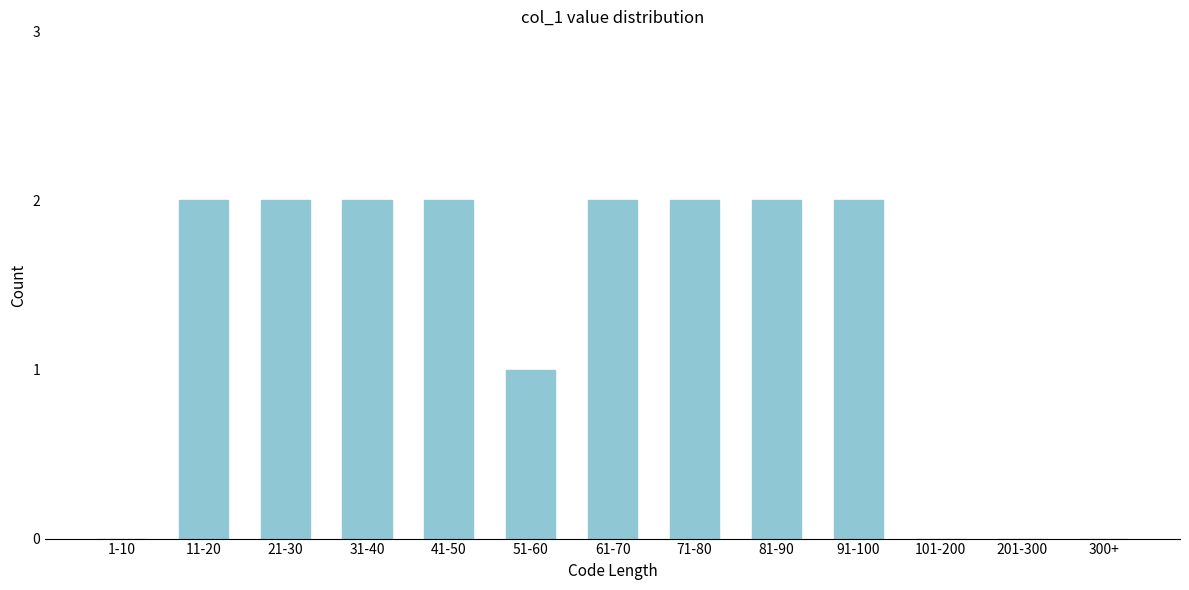

Reading left to right, extract all data points from this chart.

1-10=0	11-20=2	21-30=2	31-40=2	41-50=2	51-60=1	61-70=2	71-80=2	81-90=2	91-100=2	101-200=0	201-300=0	300+=0